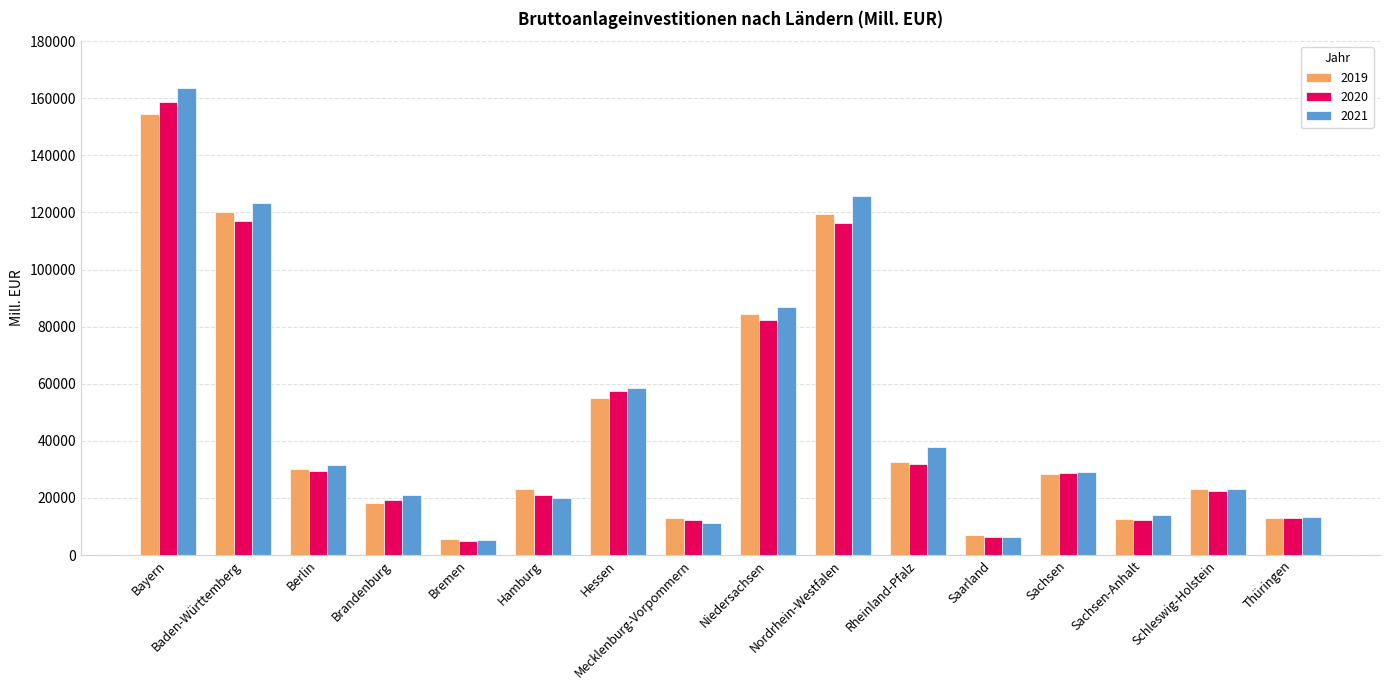

The 2021 series shows 11126.4 at Mecklenburg-Vorpommern. True or false?

True